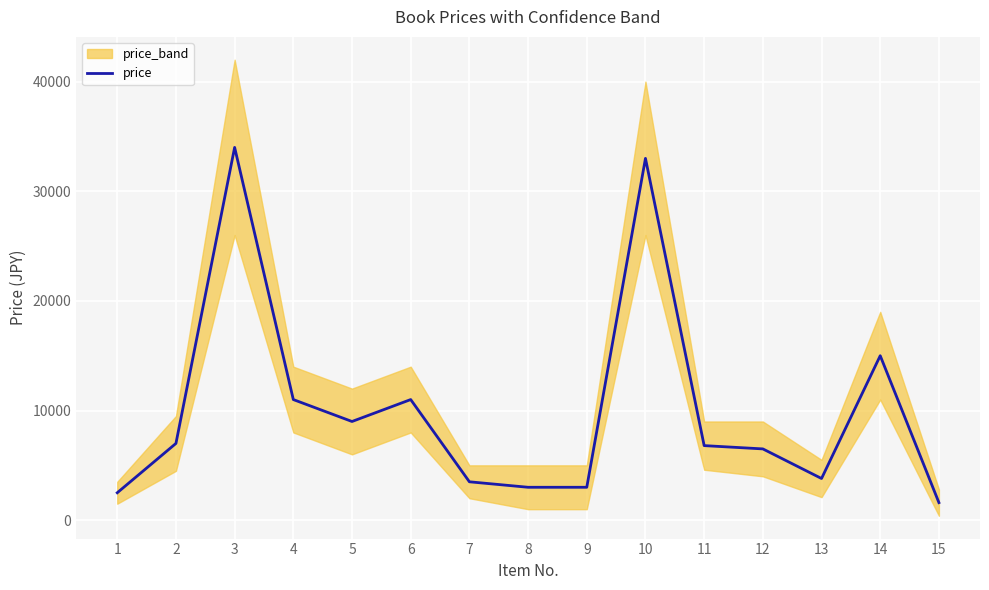

Which has a higher value, 15 or 9?

9